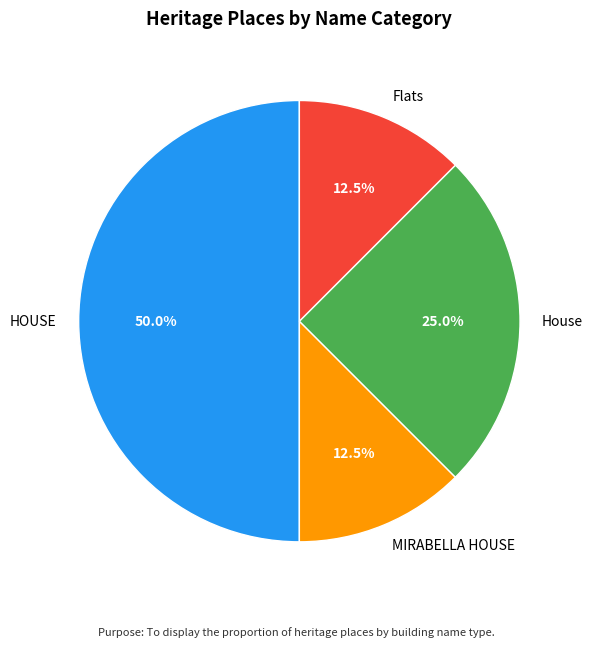

Combined, what portion of the pie is House and HOUSE?

75.0%